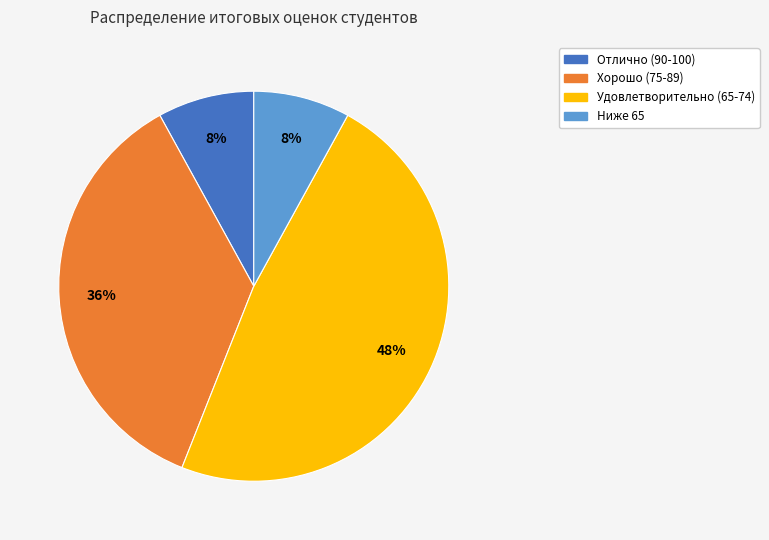

What percentage is the Отлично (90-100) slice, to the nearest percent?

8%